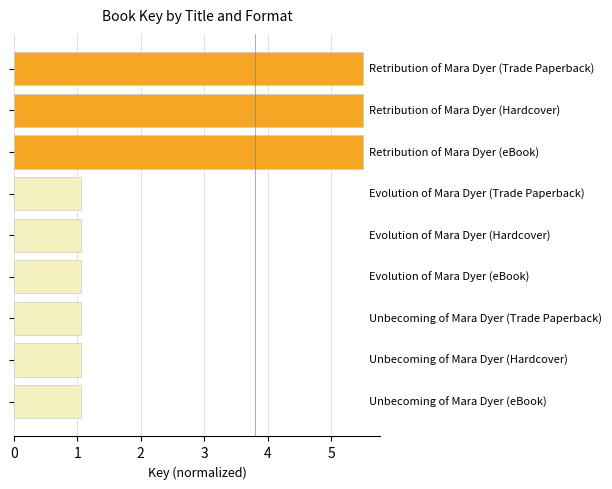

Reading top to bottom, list all the values displayed in this chart.

5.5	5.5	5.5	1.1	1.1	1.1	1.1	1.1	1.1